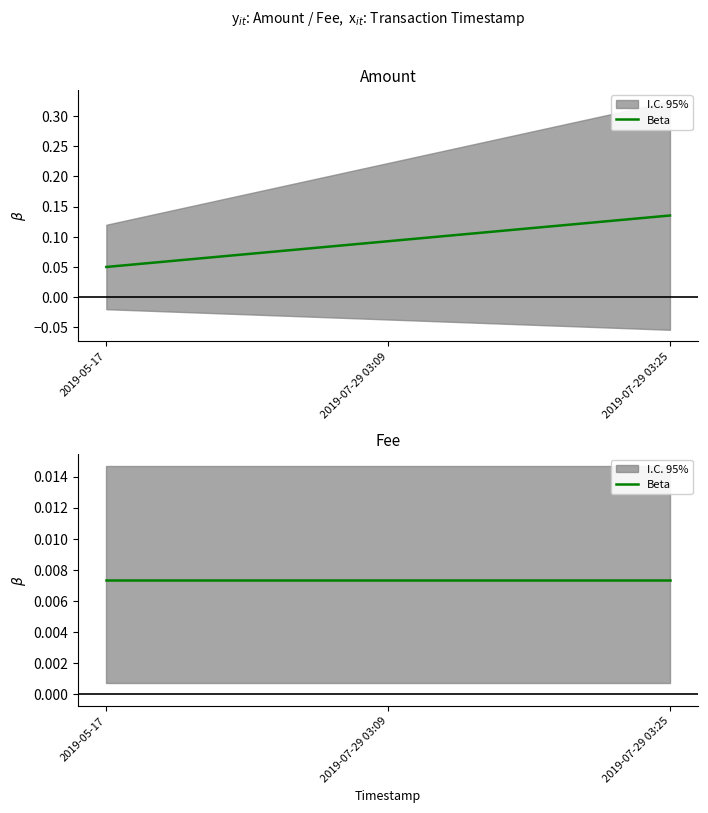

What is the label of the 1st point from the left?

2019-05-17